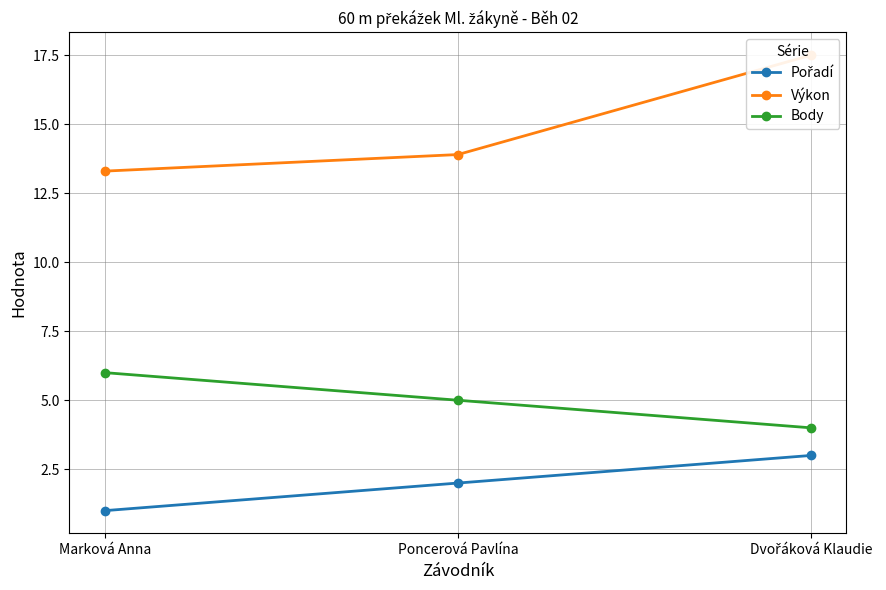

What is the greatest value displayed?

17.5